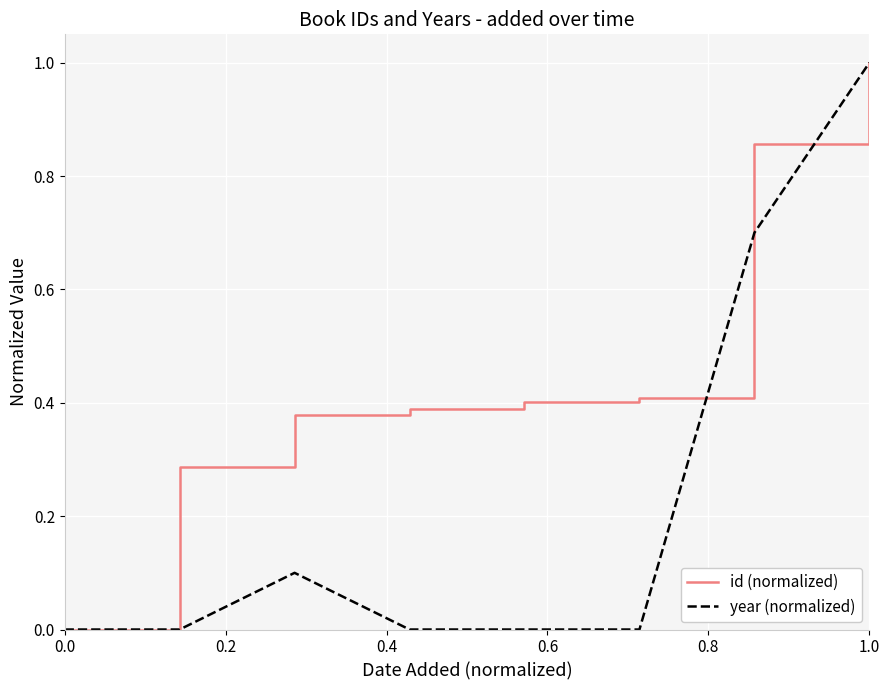

List the series in order of their overall mean, lowest first.

year (normalized), id (normalized)